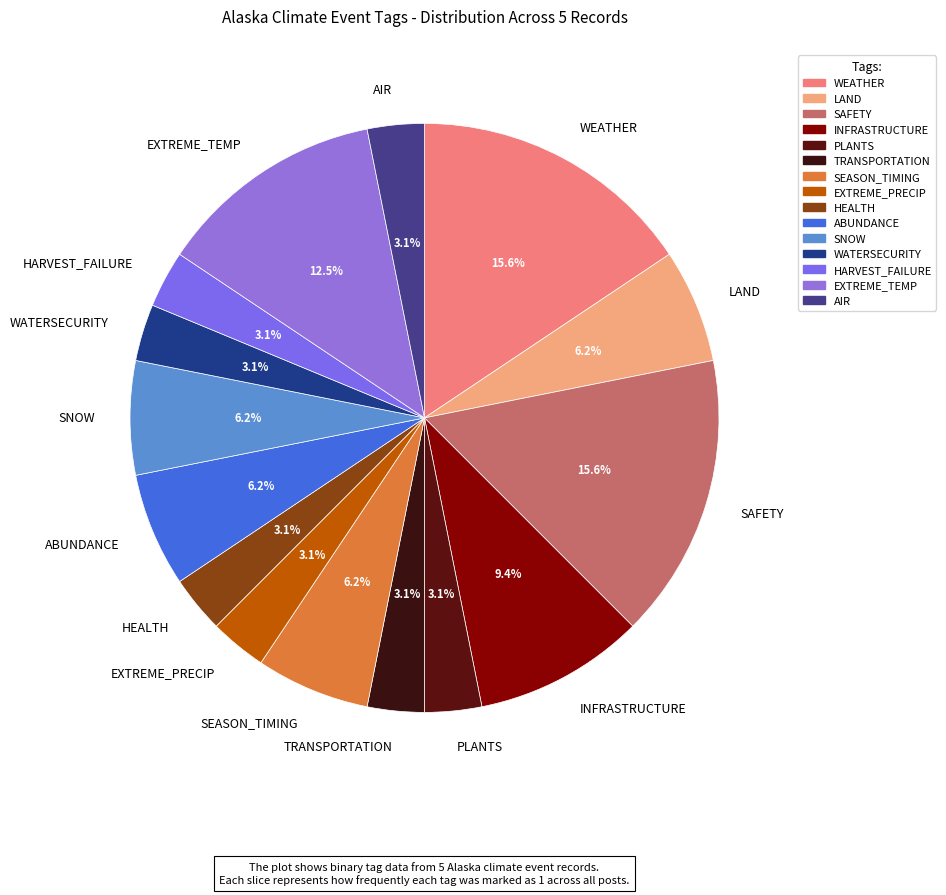

What percentage is NOT represented by INFRASTRUCTURE?

90.6%